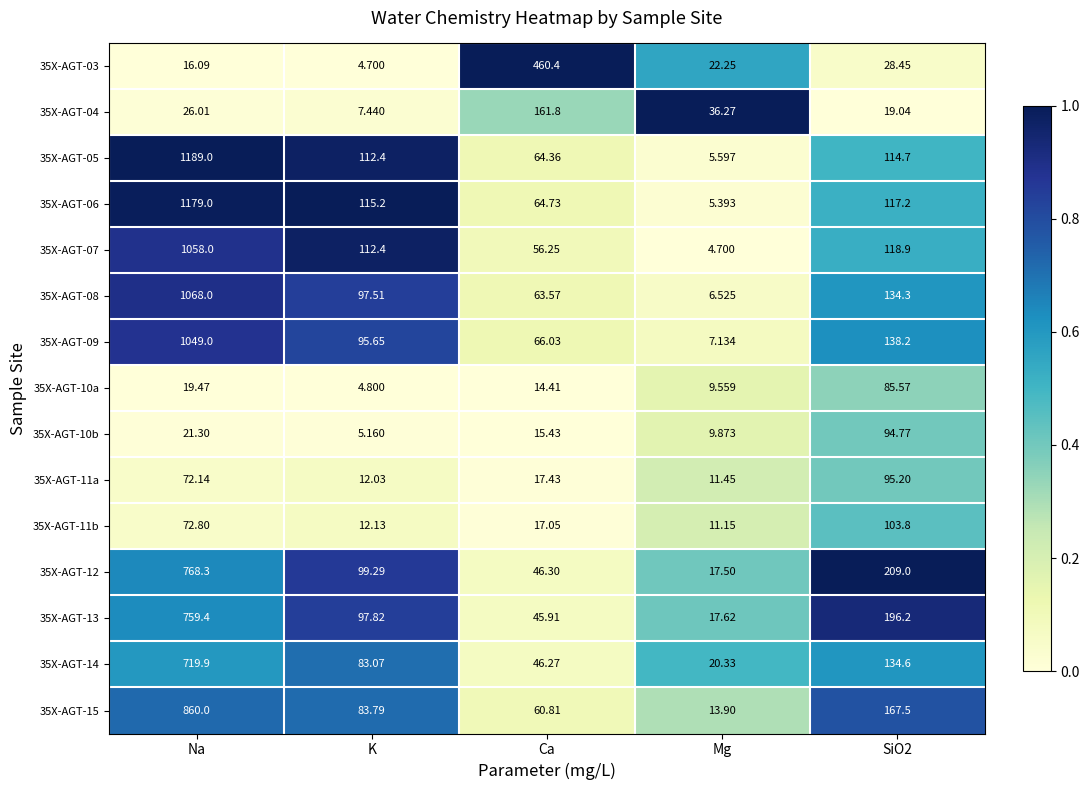

At which label does 35X-AGT-10a first exceed 14?

Na